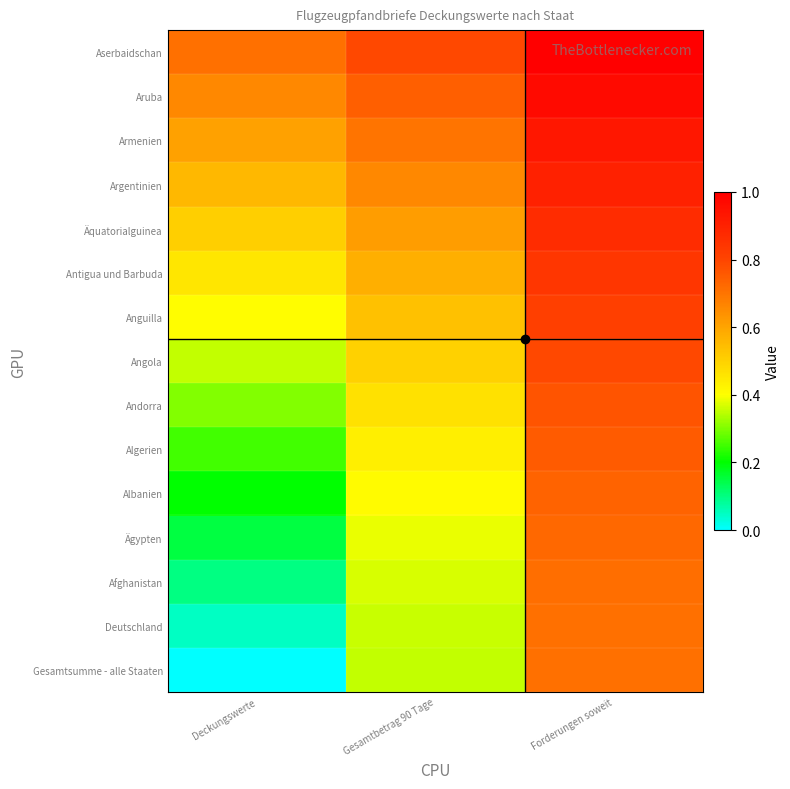

Reading left to right, list all the values displayed in this chart.

Gesamtsumme - alle Staaten: Deckungswerte=0.0	Gesamtbetrag 90 Tage=0.4	Forderungen soweit=0.7
Deutschland: Deckungswerte=0.1	Gesamtbetrag 90 Tage=0.4	Forderungen soweit=0.7
Afghanistan: Deckungswerte=0.1	Gesamtbetrag 90 Tage=0.4	Forderungen soweit=0.7
Ägypten: Deckungswerte=0.2	Gesamtbetrag 90 Tage=0.4	Forderungen soweit=0.7
Albanien: Deckungswerte=0.2	Gesamtbetrag 90 Tage=0.4	Forderungen soweit=0.7
Algerien: Deckungswerte=0.3	Gesamtbetrag 90 Tage=0.4	Forderungen soweit=0.8
Andorra: Deckungswerte=0.3	Gesamtbetrag 90 Tage=0.5	Forderungen soweit=0.8
Angola: Deckungswerte=0.4	Gesamtbetrag 90 Tage=0.5	Forderungen soweit=0.8
Anguilla: Deckungswerte=0.4	Gesamtbetrag 90 Tage=0.5	Forderungen soweit=0.8
Antigua und Barbuda: Deckungswerte=0.5	Gesamtbetrag 90 Tage=0.6	Forderungen soweit=0.8
Äquatorialguinea: Deckungswerte=0.5	Gesamtbetrag 90 Tage=0.6	Forderungen soweit=0.9
Argentinien: Deckungswerte=0.6	Gesamtbetrag 90 Tage=0.7	Forderungen soweit=0.9
Armenien: Deckungswerte=0.6	Gesamtbetrag 90 Tage=0.7	Forderungen soweit=0.9
Aruba: Deckungswerte=0.7	Gesamtbetrag 90 Tage=0.7	Forderungen soweit=1.0
Aserbaidschan: Deckungswerte=0.7	Gesamtbetrag 90 Tage=0.8	Forderungen soweit=1.0